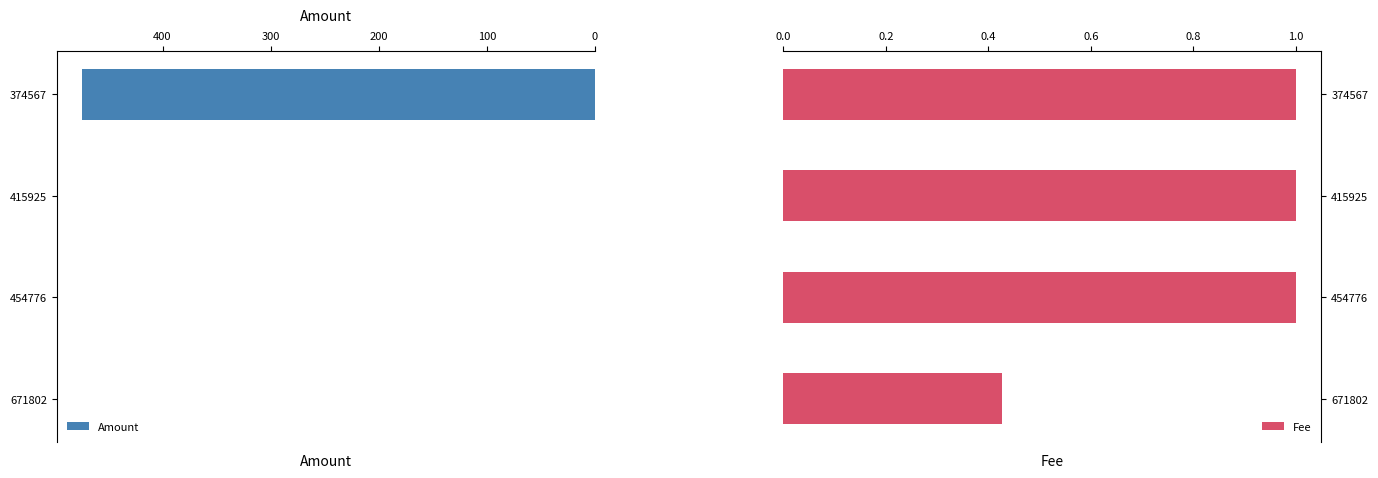

The value of Fee at 454776 is 1.0. True or false?

True